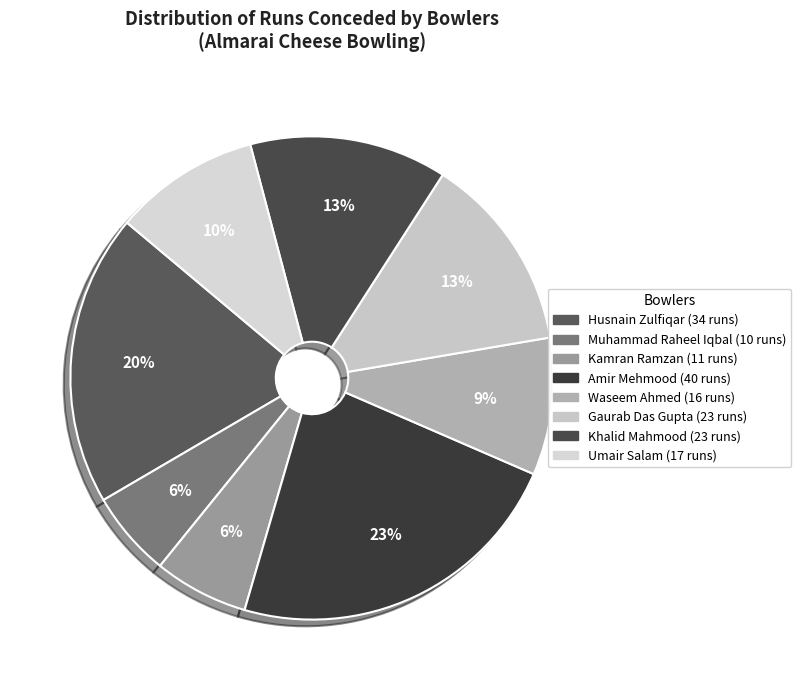

Which category has the smallest portion of the pie?

Muhammad Raheel Iqbal